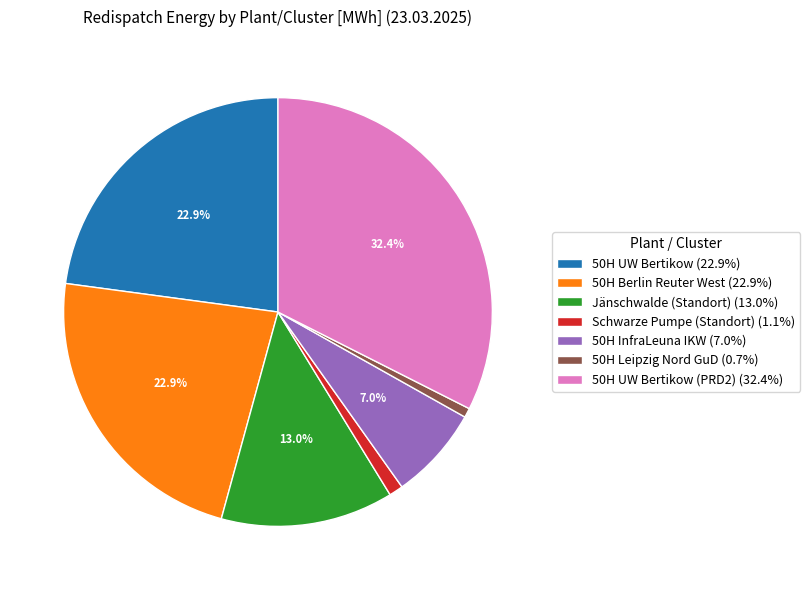

Does any single category account for the majority?

No